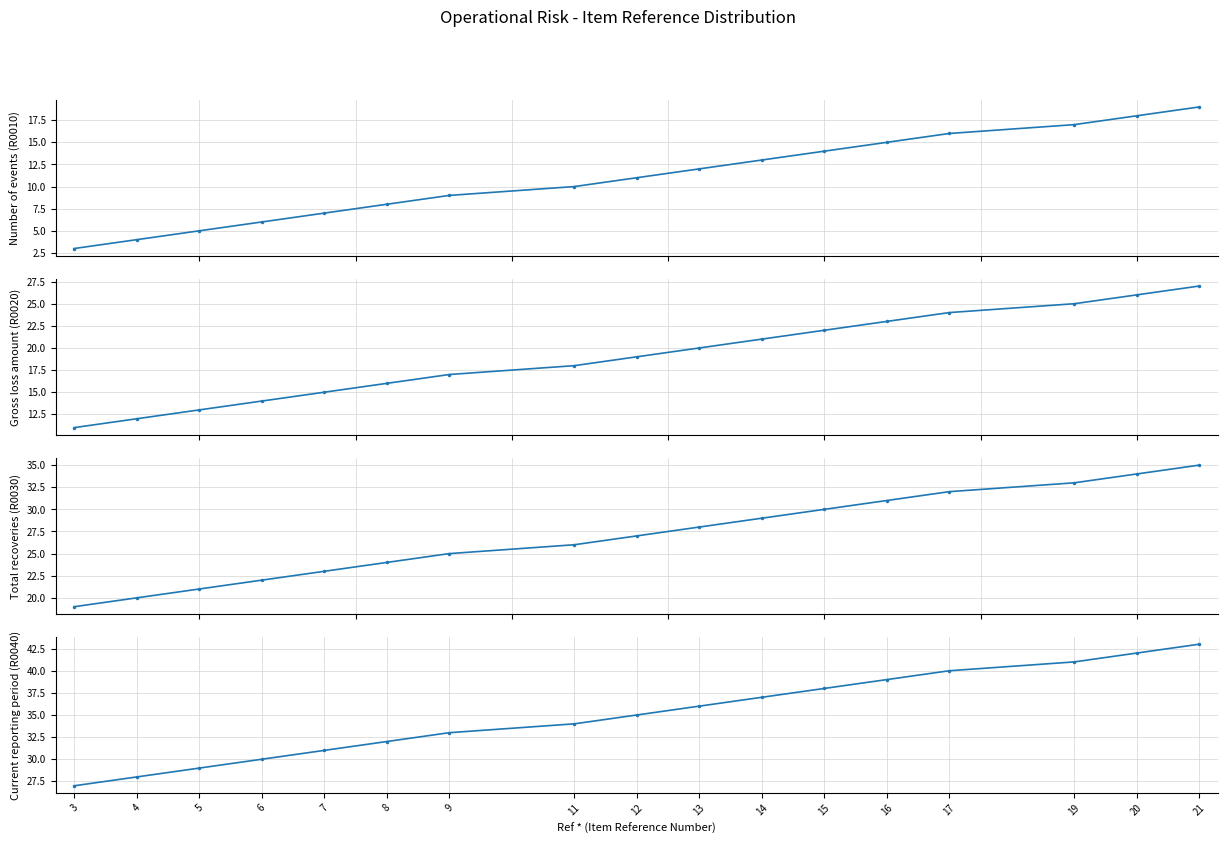

Which series has the widest spread of values?

Number of events (R0010)